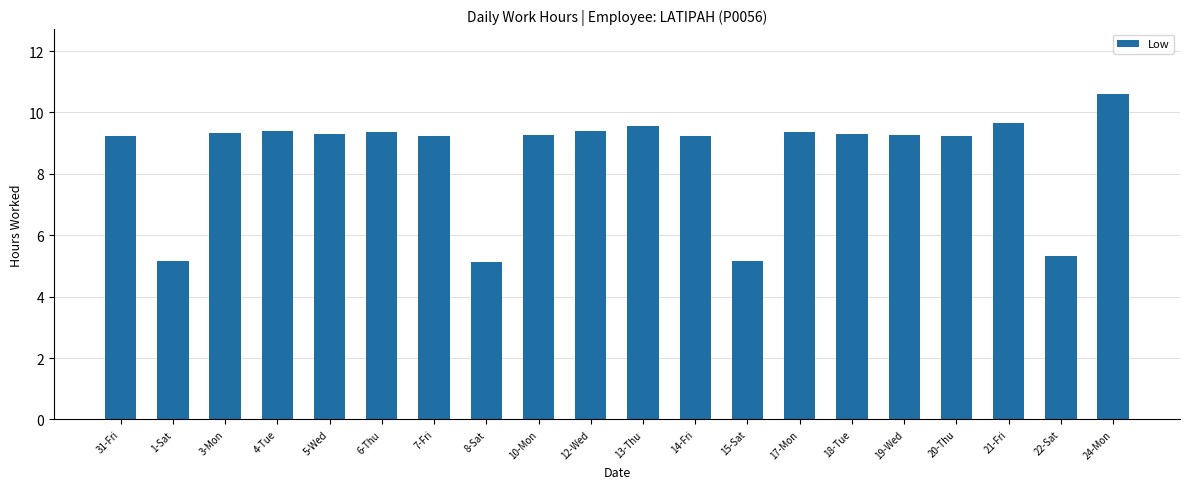

What is the greatest value displayed?

10.6